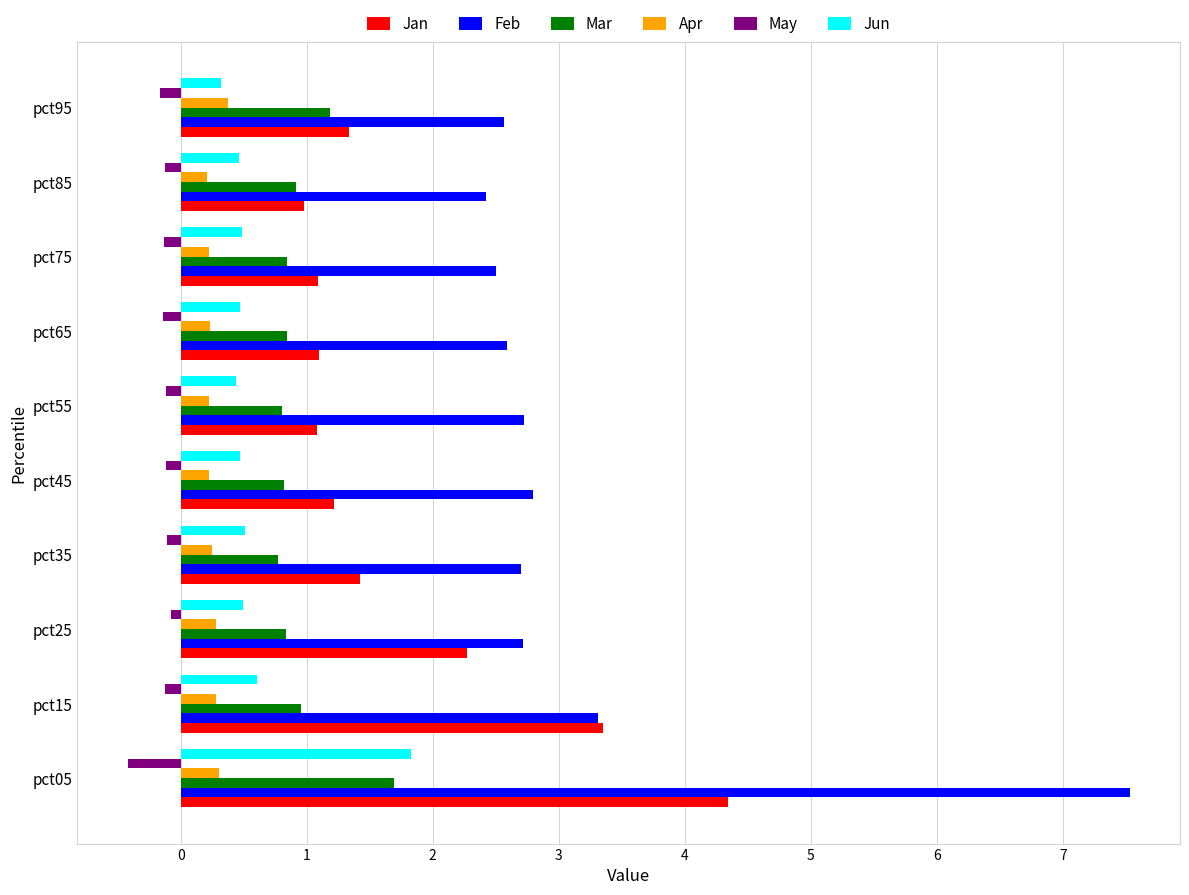

What is the smallest value displayed?

-0.4